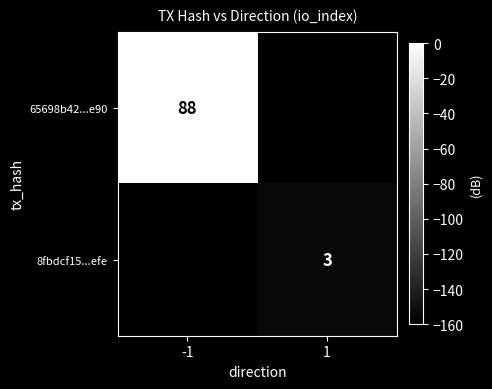

Which category has the highest value across all series?

-1